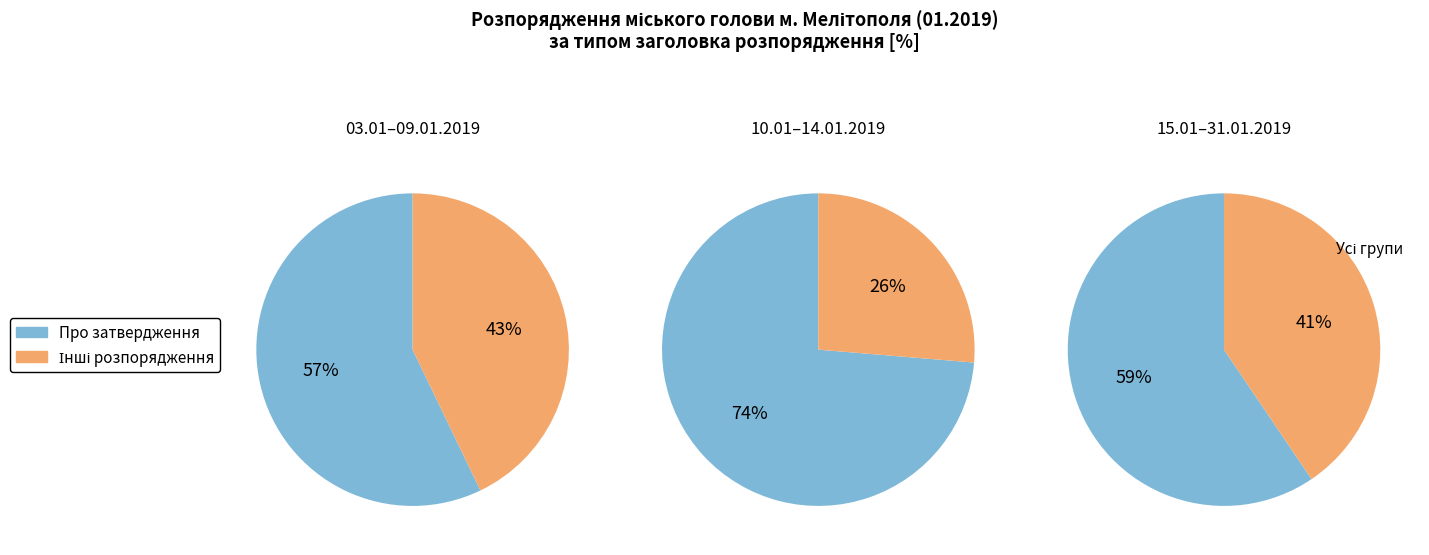

To the nearest percent, what is the combined percentage of 2019-01-10 -- 2019-01-15 and 2019-01-03 -- 2019-01-09?

86%